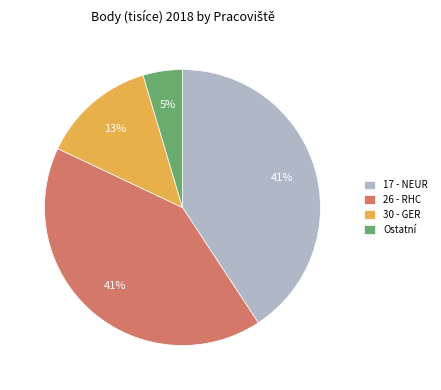

To the nearest percent, what is the average slice percentage?

25%